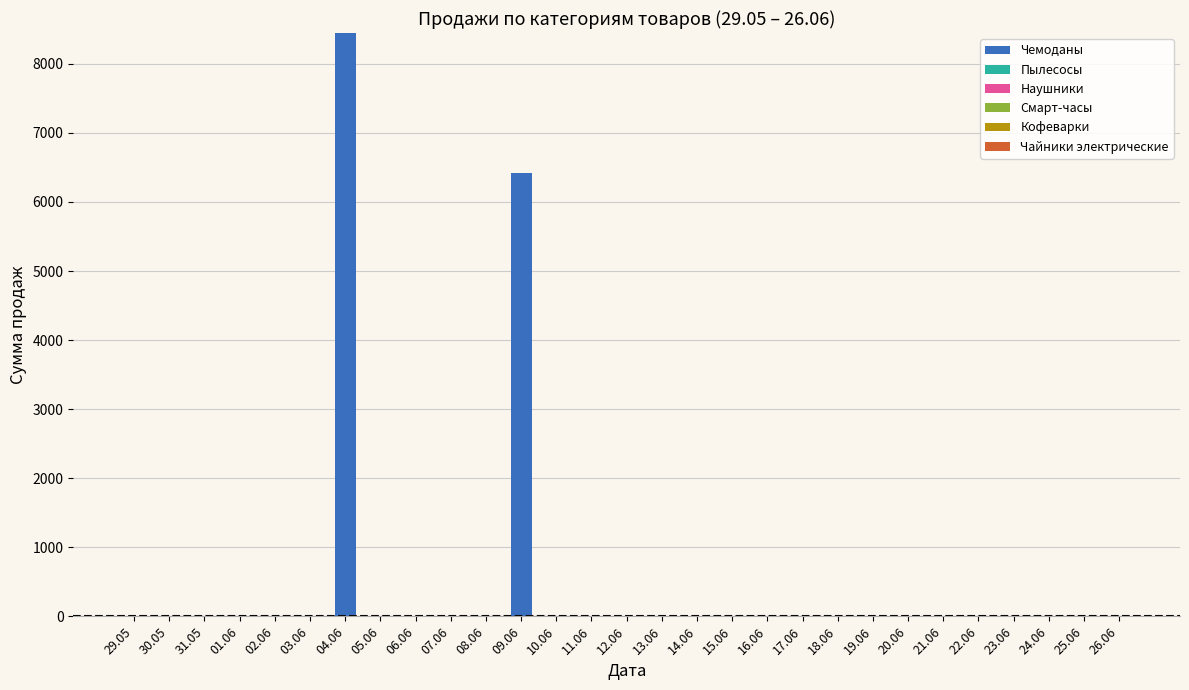

What is the sum of all values?

14867.0